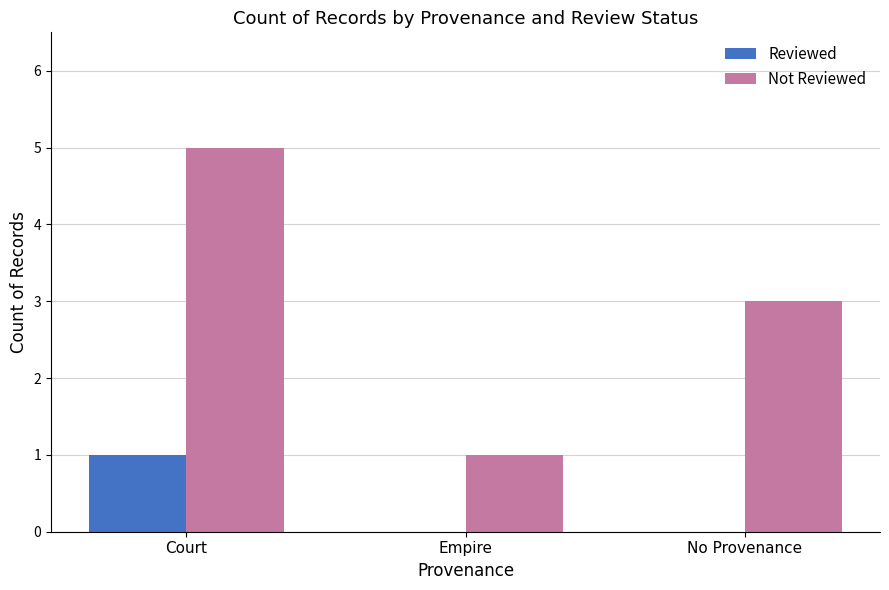

What is the sum of all Not Reviewed values?

9